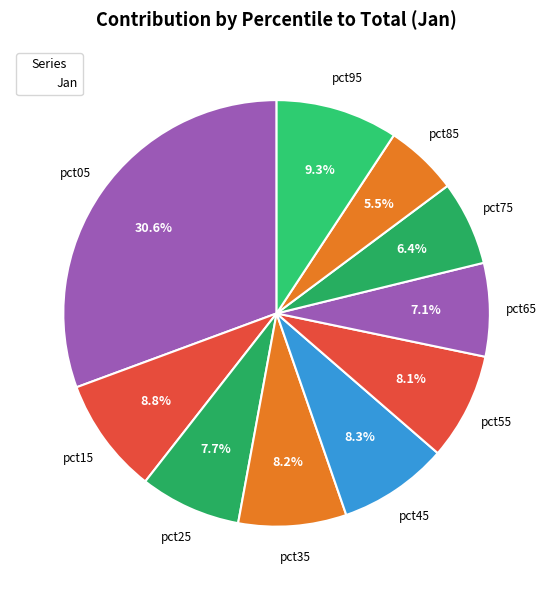

Does any single category account for the majority?

No